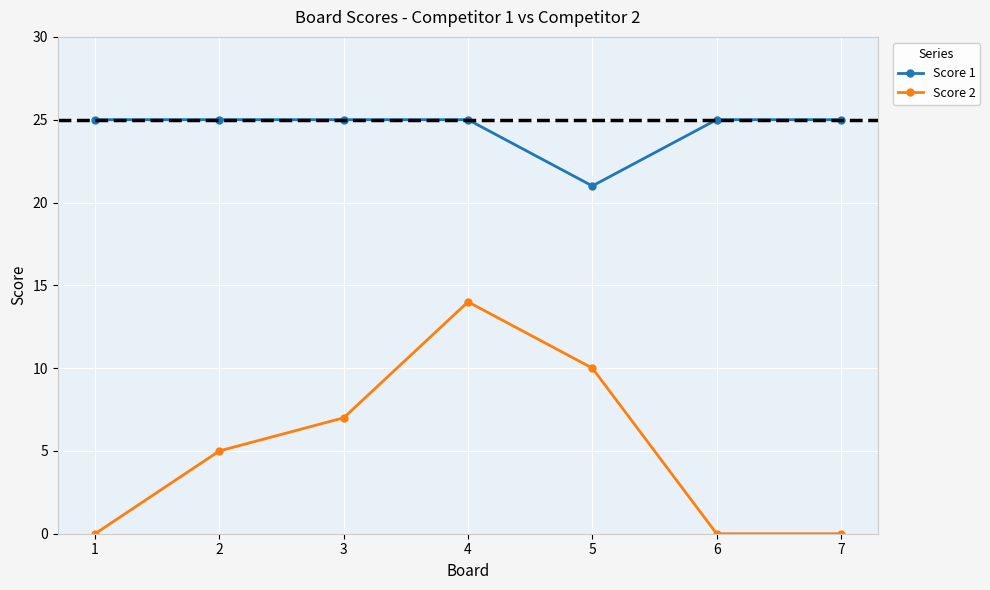

What is the spread (max minus min) of values at 1?

25